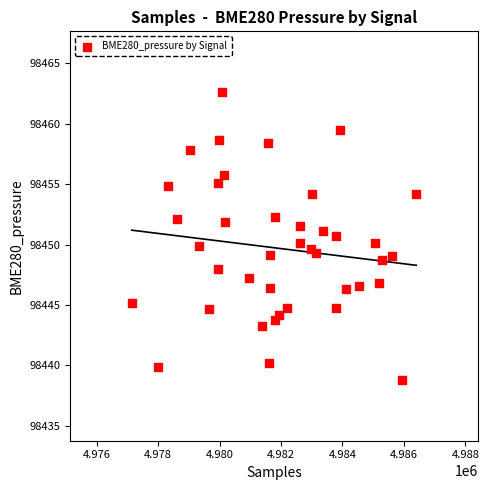

What is the range of X values (max minus min)?

9256.0